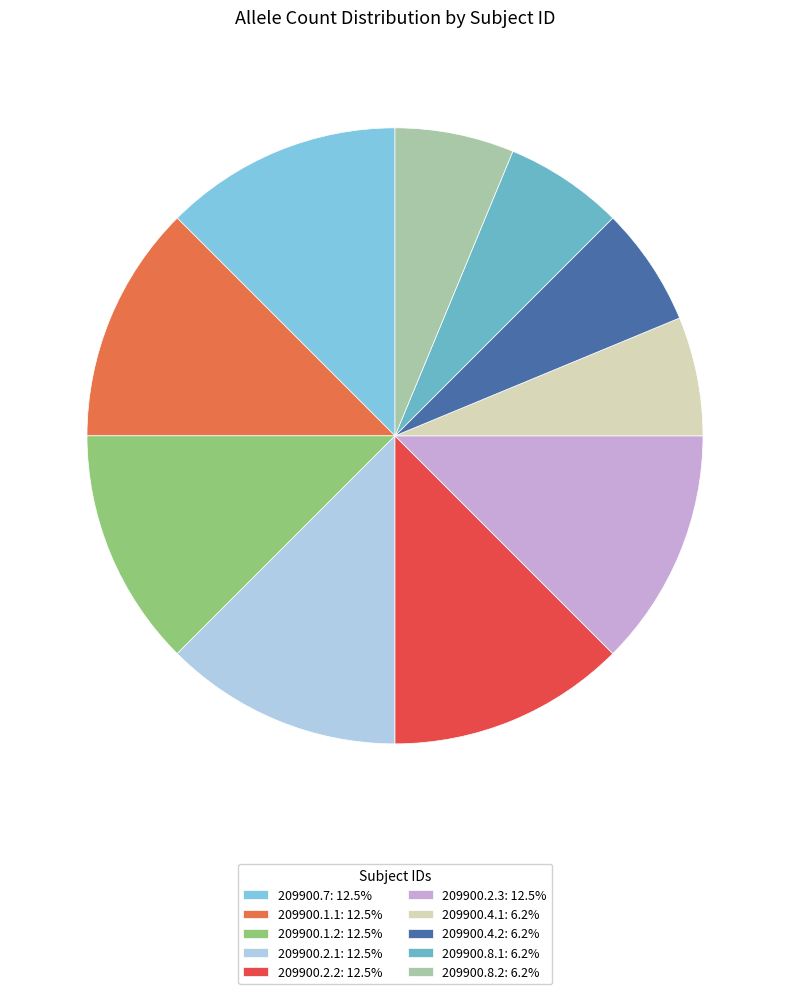

Which slice is the largest?

209900.7